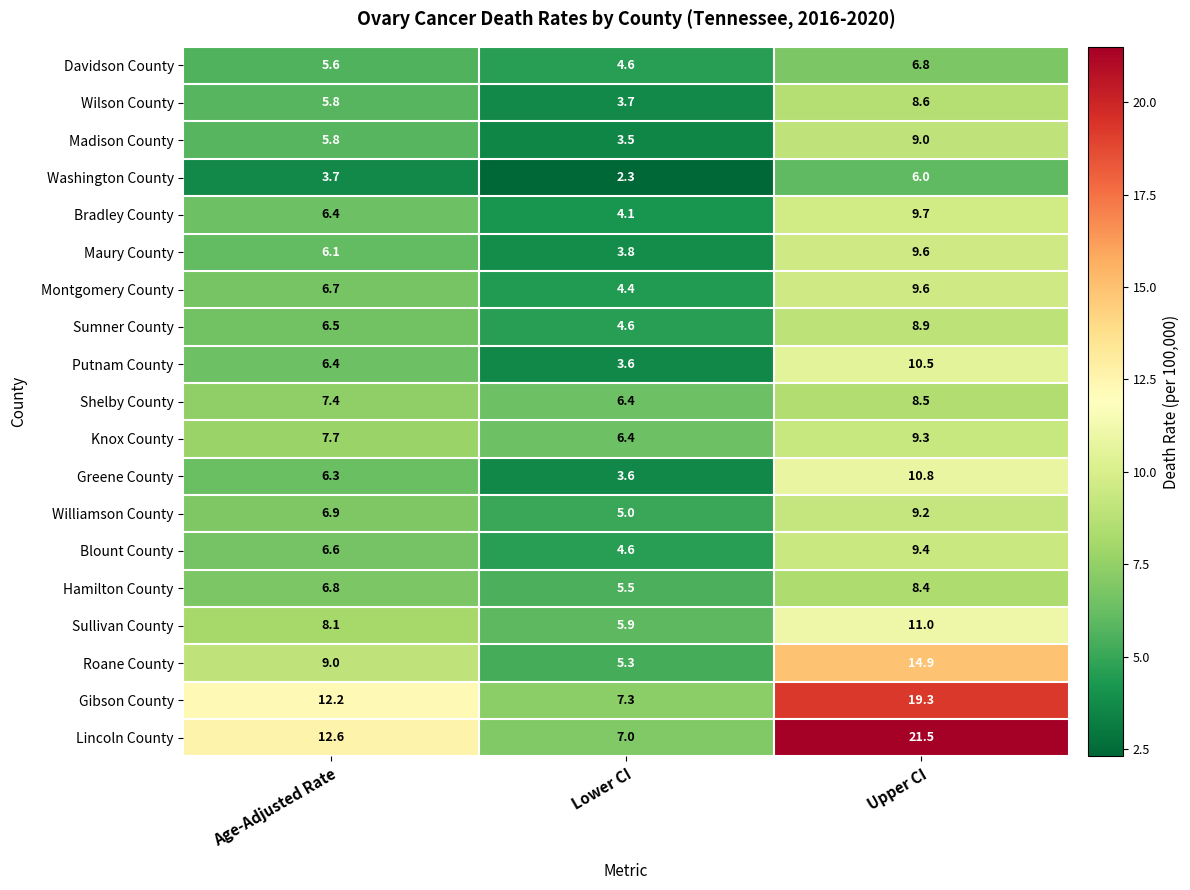

How many series are shown in this chart?

19